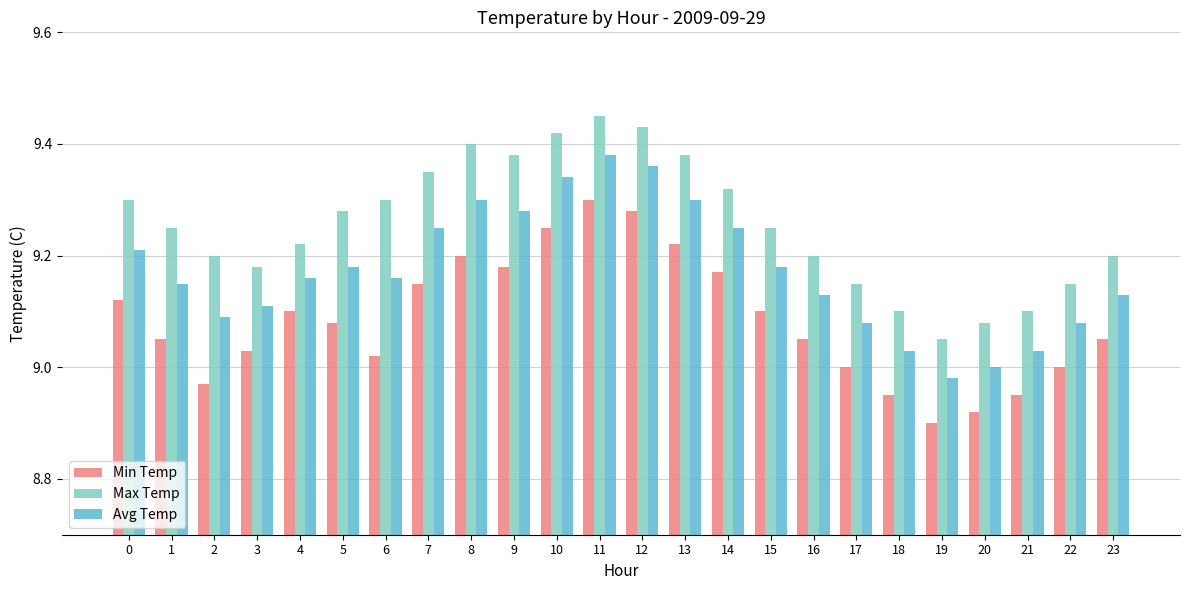

Count the number of data series in this chart.

3